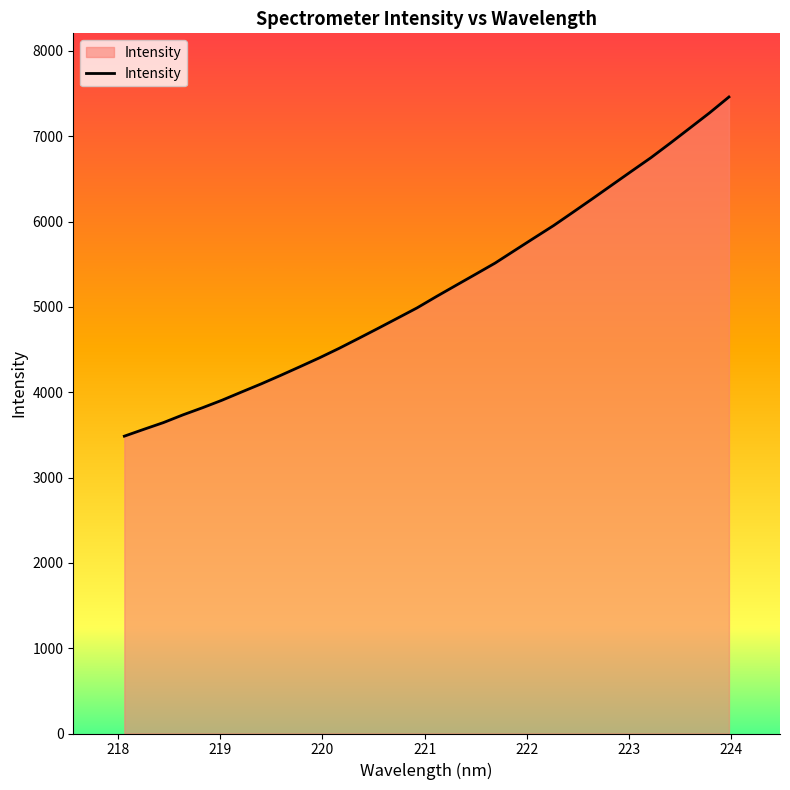

What is the greatest value displayed?

7460.0